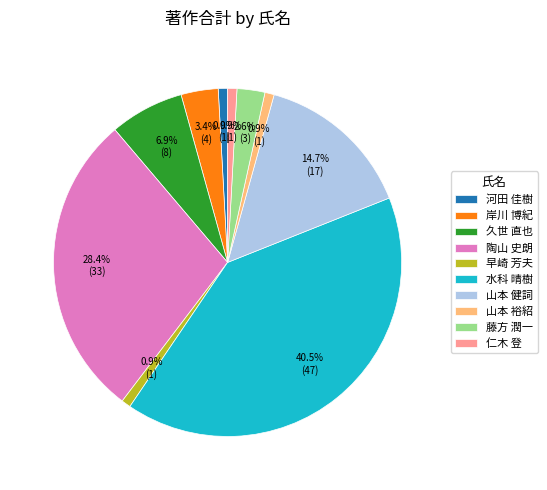

What is the ratio of the value at 久世 直也 to the value at 岸川 博紀?

2.0